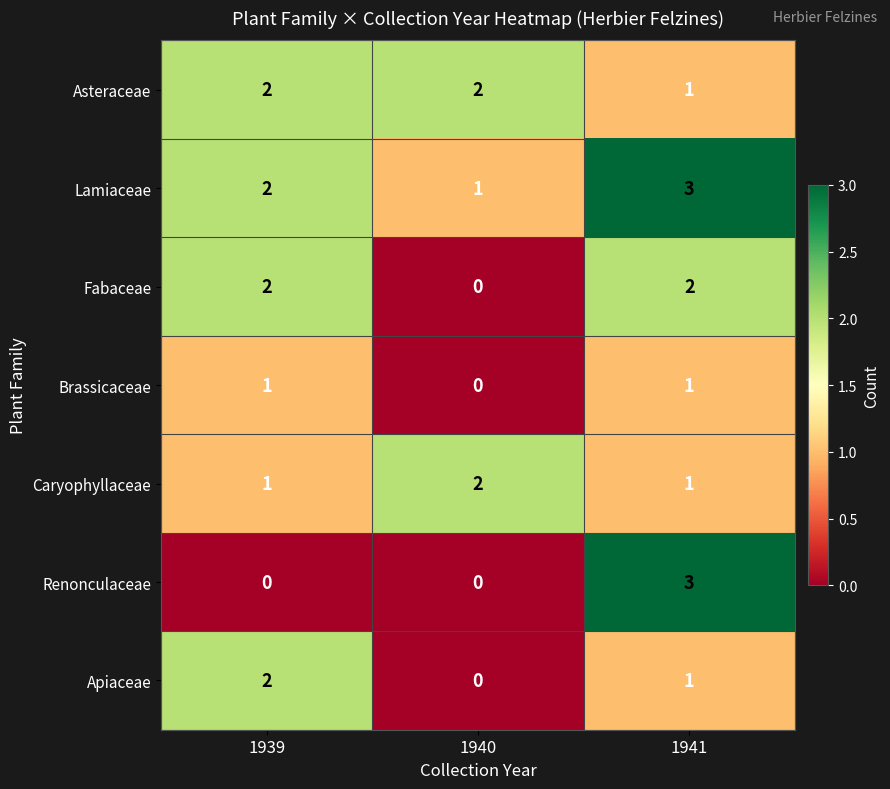

What is the sum of the Renonculaceae values at 1941 and 1939?

3